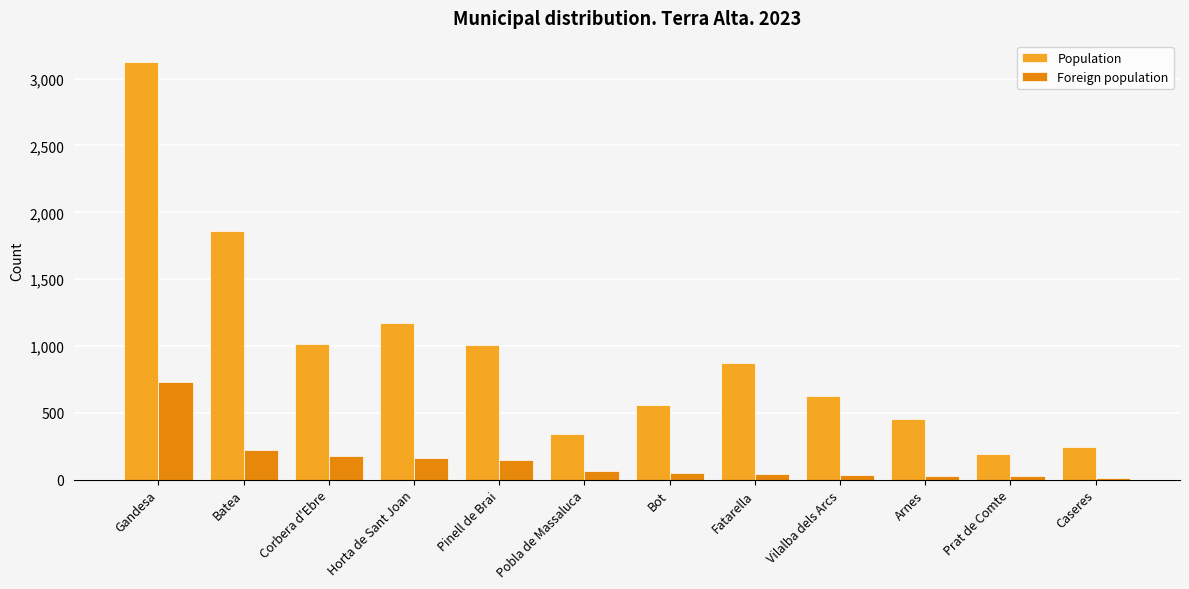

Which series has the largest range (max minus min)?

Population